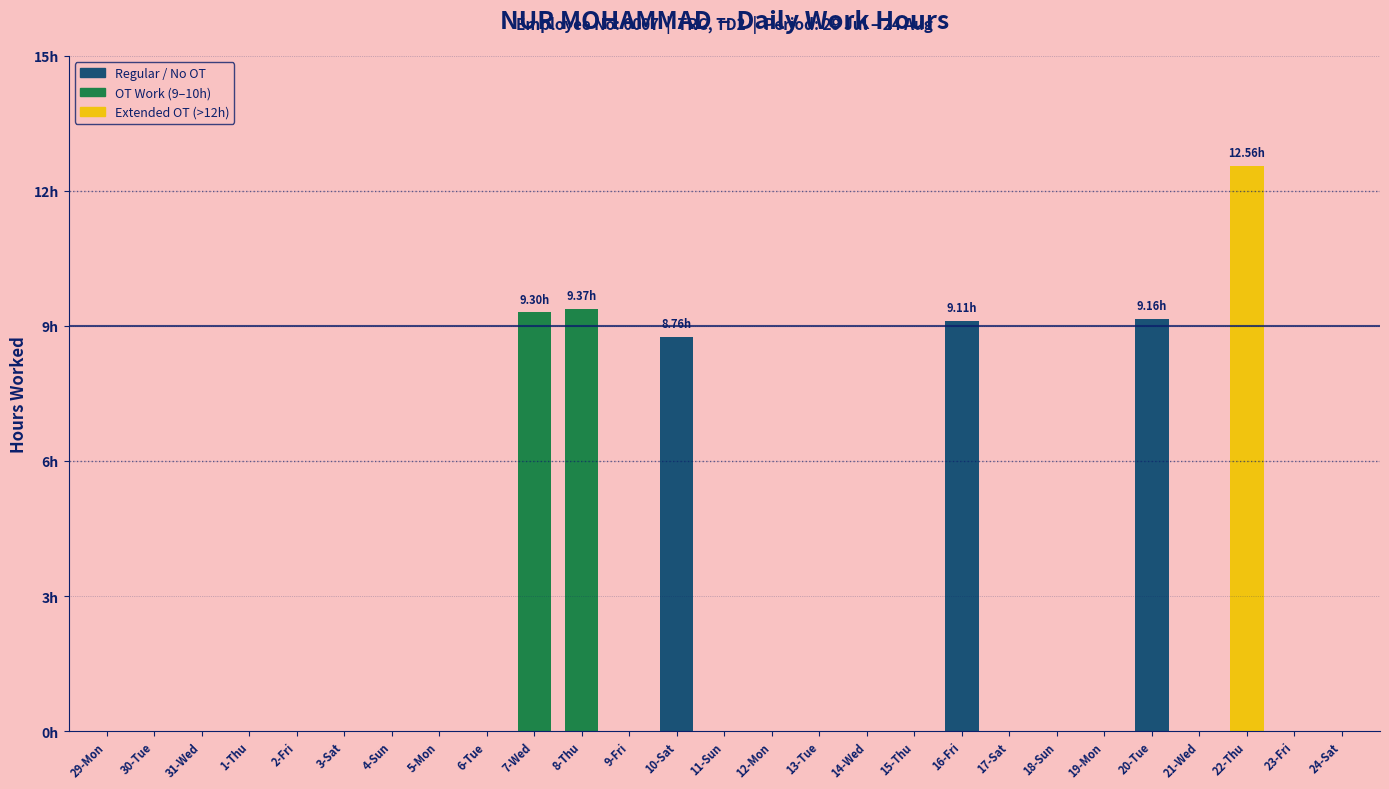

Reading left to right, what are all the values shown in this chart?

29-Mon=0.0	30-Tue=0.0	31-Wed=0.0	1-Thu=0.0	2-Fri=0.0	3-Sat=0.0	4-Sun=0.0	5-Mon=0.0	6-Tue=0.0	7-Wed=9.3	8-Thu=9.4	9-Fri=0.0	10-Sat=8.8	11-Sun=0.0	12-Mon=0.0	13-Tue=0.0	14-Wed=0.0	15-Thu=0.0	16-Fri=9.1	17-Sat=0.0	18-Sun=0.0	19-Mon=0.0	20-Tue=9.2	21-Wed=0.0	22-Thu=12.6	23-Fri=0.0	24-Sat=0.0